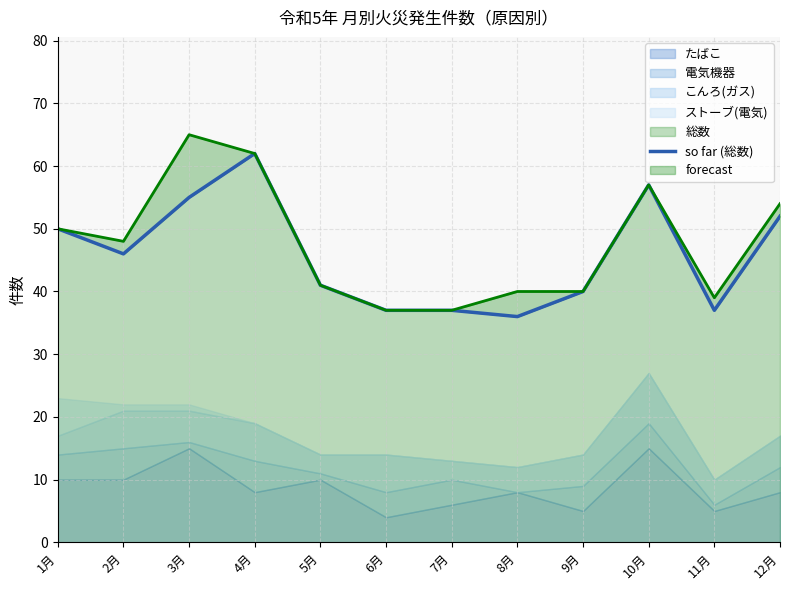

The value at 9月 is 18. True or false?

False